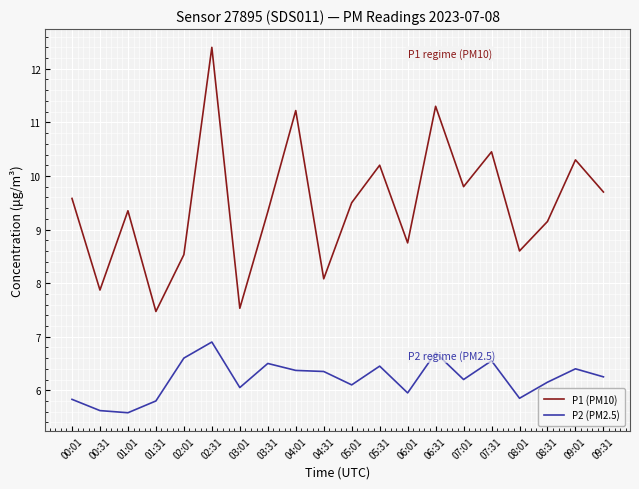

At which category is the sum across all series the highest?

02:31